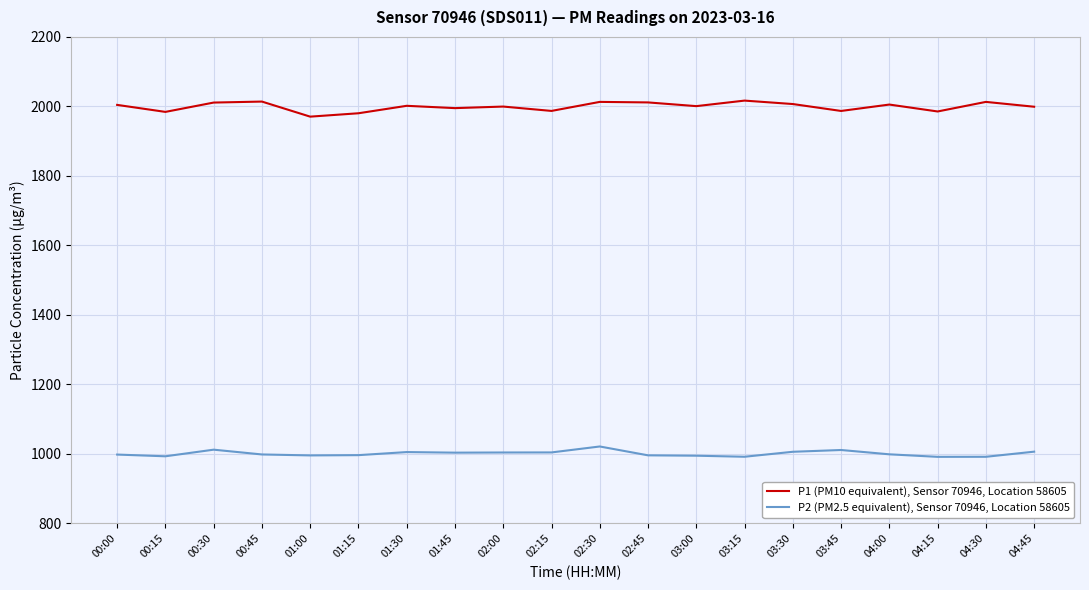

Count the number of data series in this chart.

2